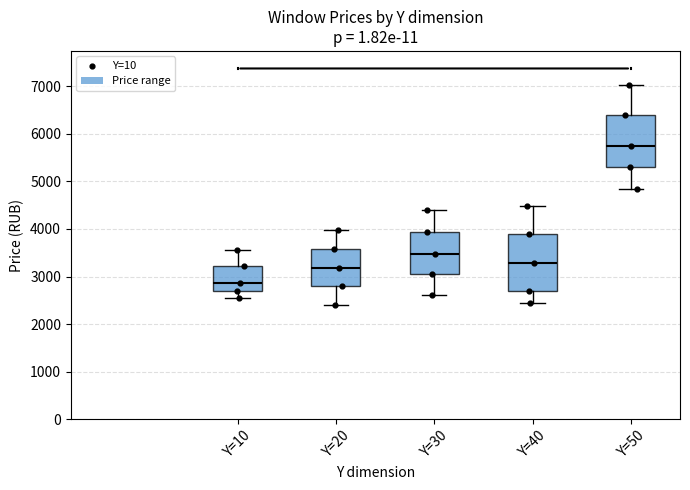

Reading left to right, transcribe this box plot: for each box, give where its median line is, the range the box spans, and where its two whiskers end, as read against the y-axis. The values are not printed on the chart, so give them approximately, as read against the axis.

Y=10: median 2900, box 2700 to 3200, whiskers 2500 to 3600
Y=20: median 3200, box 2800 to 3600, whiskers 2400 to 4000
Y=30: median 3500, box 3000 to 3900, whiskers 2600 to 4400
Y=40: median 3300, box 2700 to 3900, whiskers 2400 to 4500
Y=50: median 5800, box 5300 to 6400, whiskers 4800 to 7000